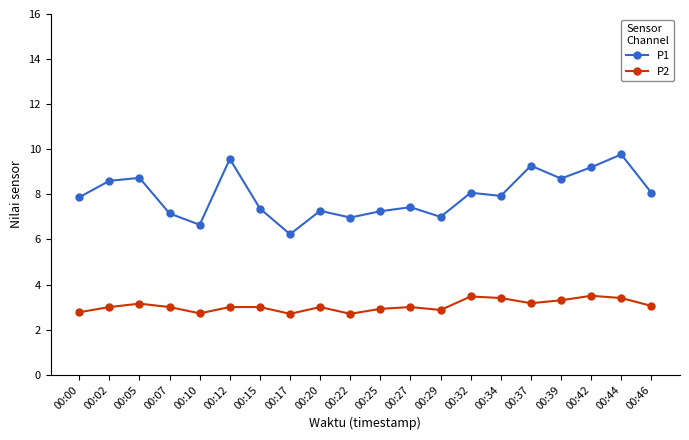

What is the lowest value of the P2 series?

2.7